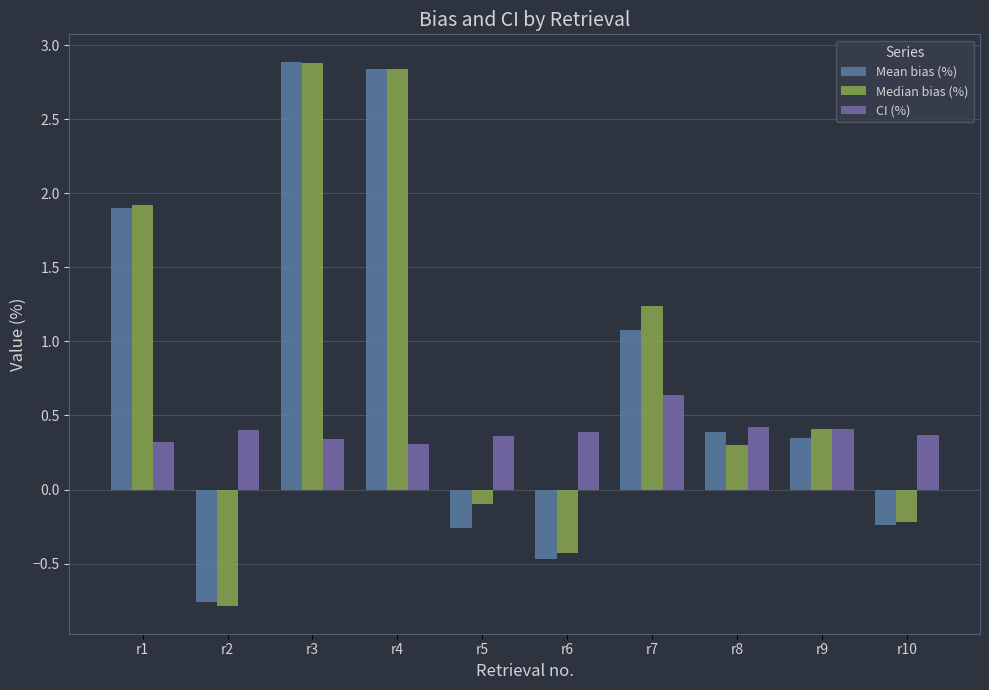

What is the greatest value displayed?

2.9